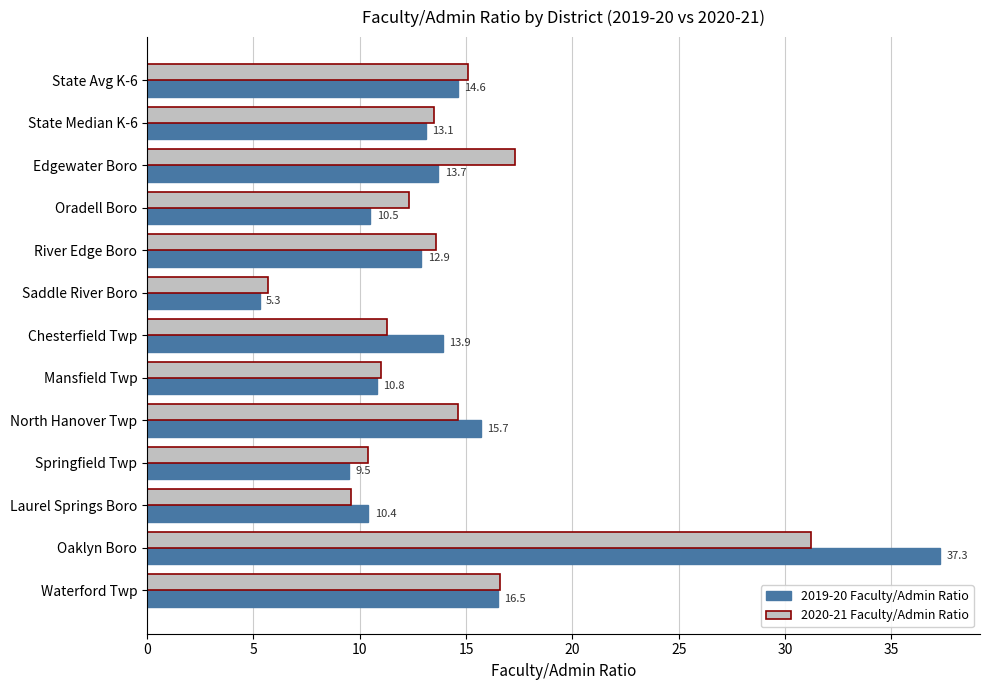

The value of 2019-20 Faculty/Admin Ratio at Saddle River Boro is 5.3. True or false?

True